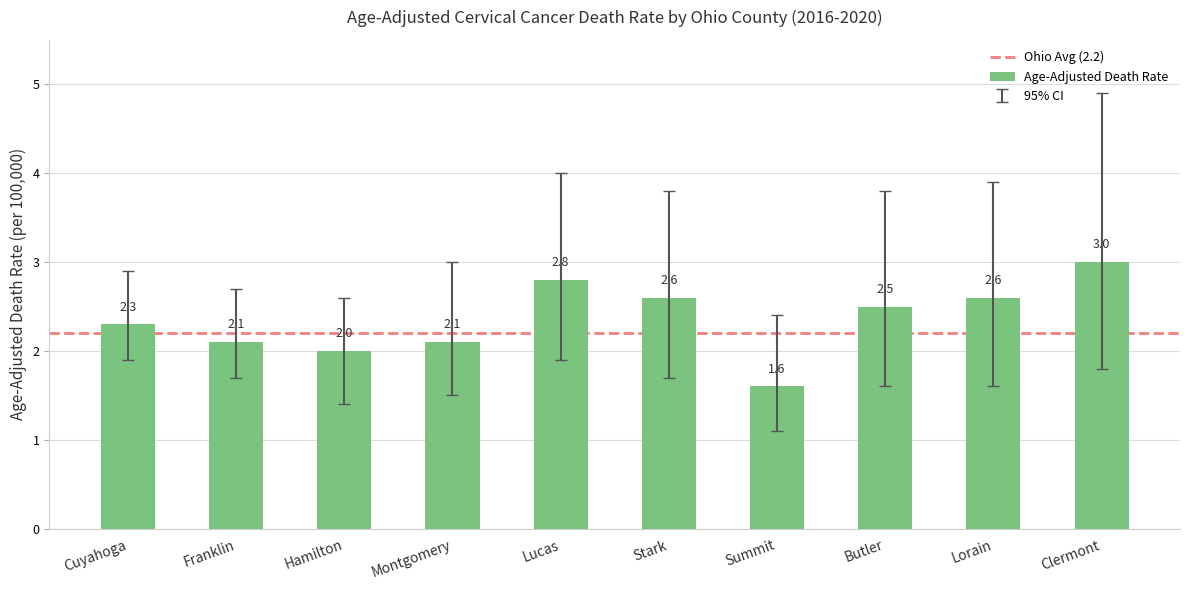

The chart shows a value of 3.8 at Stark. True or false?

False